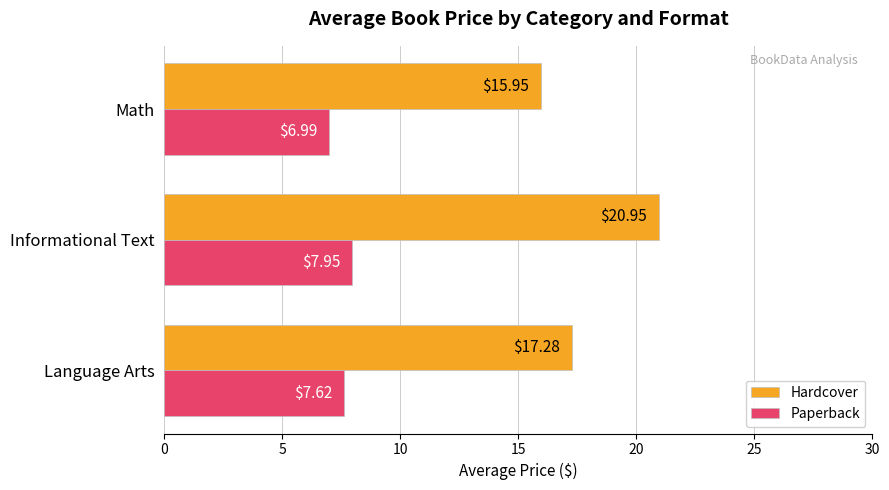

Which category has the lowest value across all series?

Math